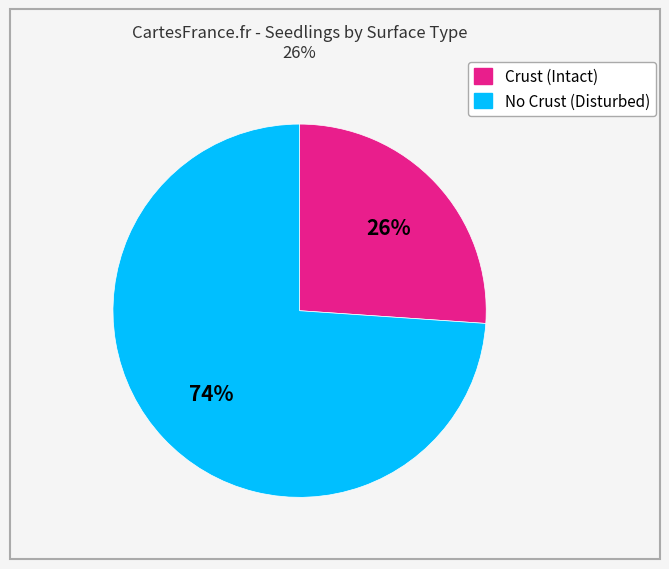

True or false: No Crust (Disturbed) accounts for 74% of the total.

True